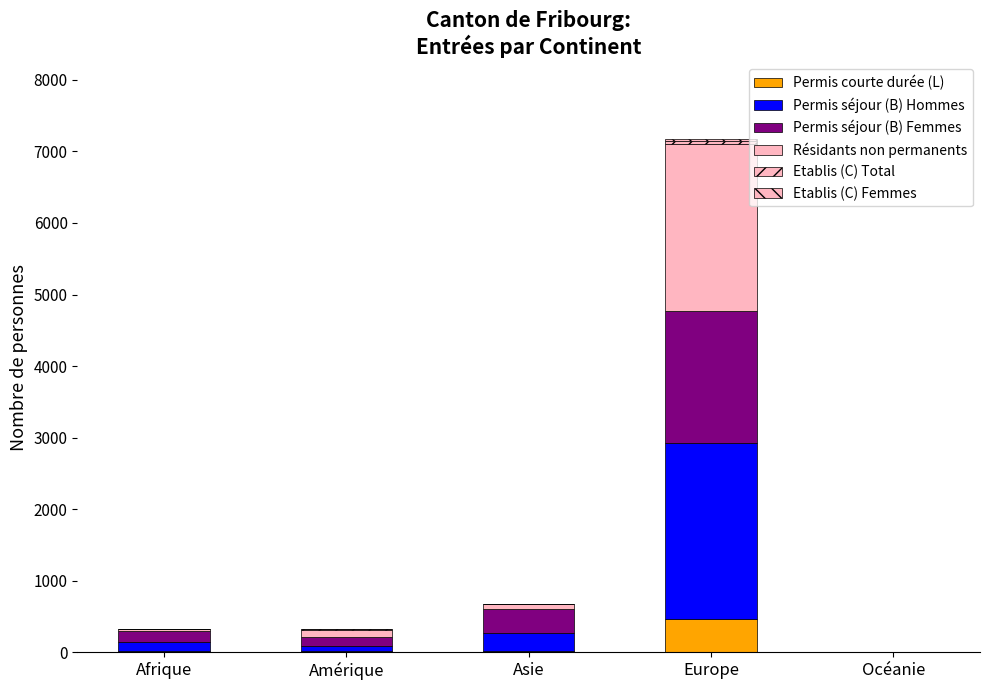

What position from the right is Océanie?

1